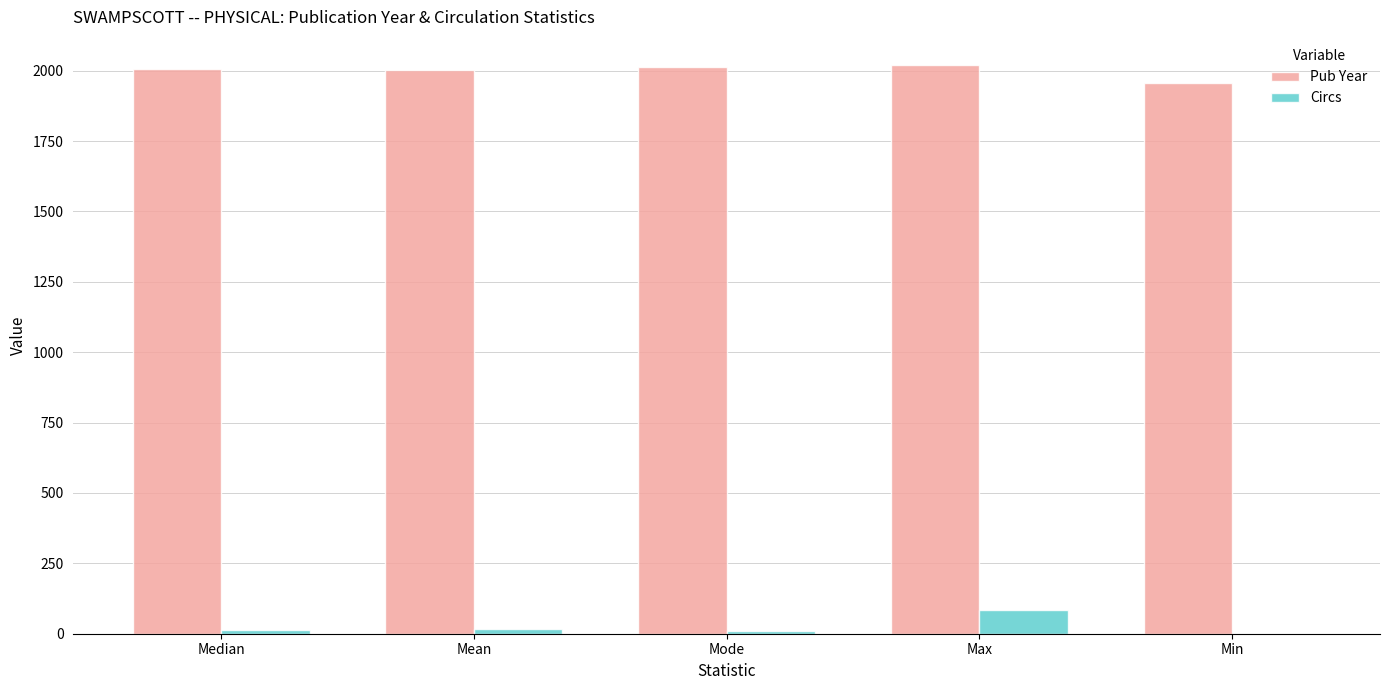

What is the greatest value displayed?

2019